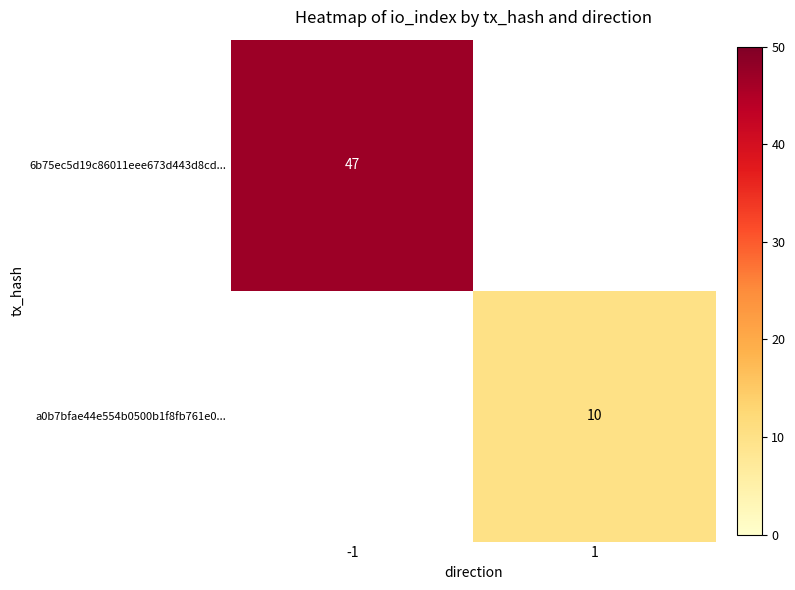

The 6b75ec5d19c86011eee673d443d8cd... series shows 47 at -1. True or false?

True